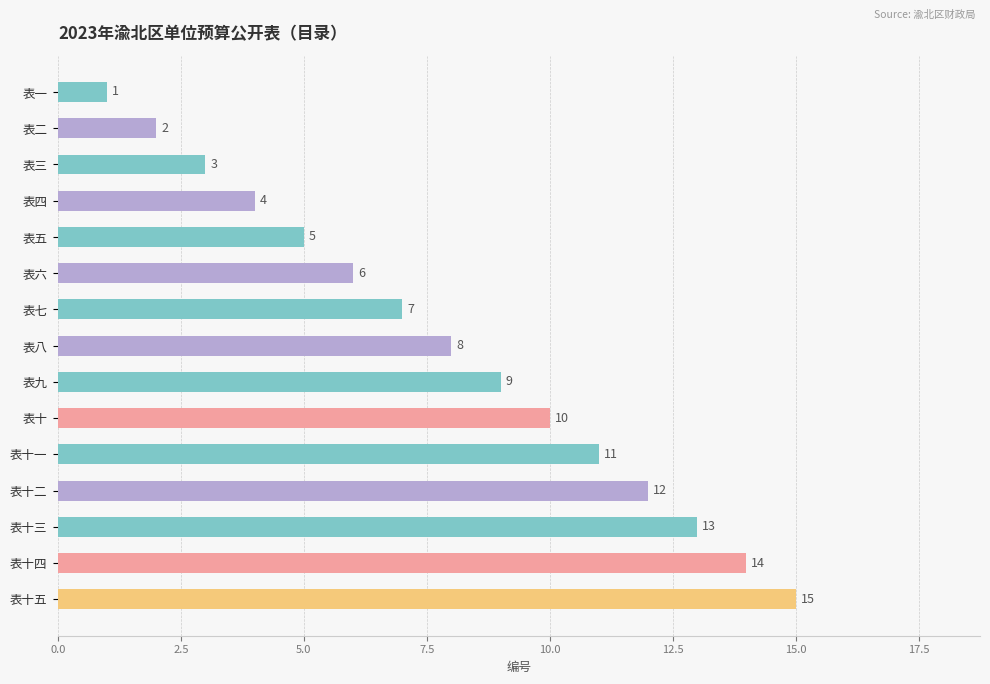

Is it true that the value at 表八 is 8?

True